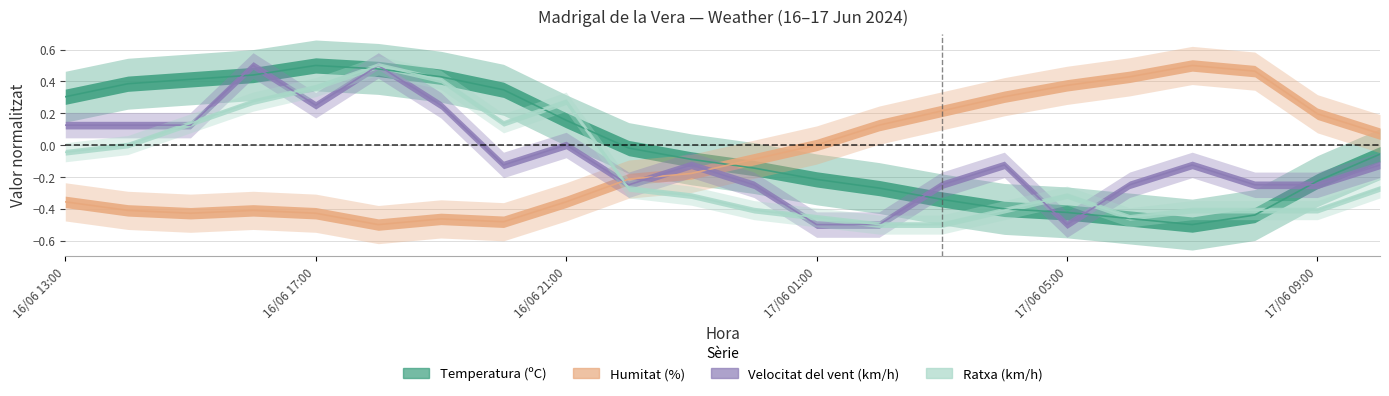

Reading left to right, what are all the values shown in this chart?

Temperatura (ºC): 16/06 13:00=0.3	16/06 14:00=0.4	16/06 15:00=0.4	16/06 16:00=0.4	16/06 17:00=0.5	16/06 18:00=0.5	16/06 19:00=0.4	16/06 20:00=0.3	16/06 21:00=0.2	16/06 22:00=-0.0	16/06 23:00=-0.1	17/06 00:00=-0.1	17/06 01:00=-0.2	17/06 02:00=-0.3	17/06 03:00=-0.3	17/06 04:00=-0.4	17/06 05:00=-0.4	17/06 06:00=-0.5	17/06 07:00=-0.5	17/06 08:00=-0.4	17/06 09:00=-0.2	17/06 10:00=-0.1
Humitat (%): 16/06 13:00=-0.4	16/06 14:00=-0.4	16/06 15:00=-0.4	16/06 16:00=-0.4	16/06 17:00=-0.4	16/06 18:00=-0.5	16/06 19:00=-0.5	16/06 20:00=-0.5	16/06 21:00=-0.4	16/06 22:00=-0.2	16/06 23:00=-0.2	17/06 00:00=-0.1	17/06 01:00=0.0	17/06 02:00=0.1	17/06 03:00=0.2	17/06 04:00=0.3	17/06 05:00=0.4	17/06 06:00=0.4	17/06 07:00=0.5	17/06 08:00=0.5	17/06 09:00=0.2	17/06 10:00=0.1
Velocitat del vent (km/h): 16/06 13:00=0.1	16/06 14:00=0.1	16/06 15:00=0.1	16/06 16:00=0.5	16/06 17:00=0.2	16/06 18:00=0.5	16/06 19:00=0.2	16/06 20:00=-0.1	16/06 21:00=0.0	16/06 22:00=-0.2	16/06 23:00=-0.1	17/06 00:00=-0.2	17/06 01:00=-0.5	17/06 02:00=-0.5	17/06 03:00=-0.2	17/06 04:00=-0.1	17/06 05:00=-0.5	17/06 06:00=-0.2	17/06 07:00=-0.1	17/06 08:00=-0.2	17/06 09:00=-0.2	17/06 10:00=-0.1
Ratxa (km/h): 16/06 13:00=-0.0	16/06 14:00=0.0	16/06 15:00=0.1	16/06 16:00=0.3	16/06 17:00=0.4	16/06 18:00=0.5	16/06 19:00=0.4	16/06 20:00=0.1	16/06 21:00=0.3	16/06 22:00=-0.3	16/06 23:00=-0.3	17/06 00:00=-0.4	17/06 01:00=-0.5	17/06 02:00=-0.5	17/06 03:00=-0.5	17/06 04:00=-0.4	17/06 05:00=-0.3	17/06 06:00=-0.5	17/06 07:00=-0.4	17/06 08:00=-0.4	17/06 09:00=-0.4	17/06 10:00=-0.3